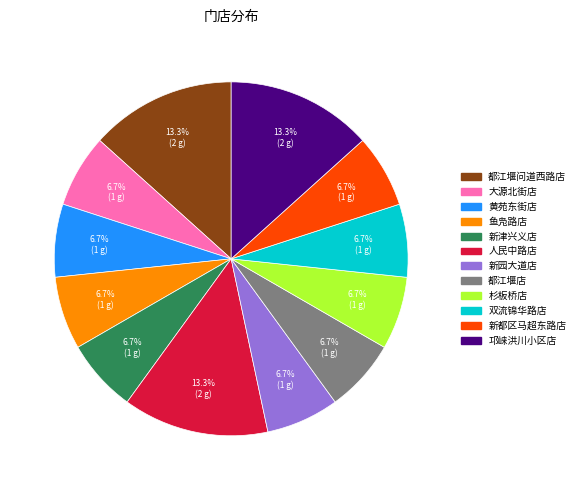

Is there a majority slice in this chart?

No